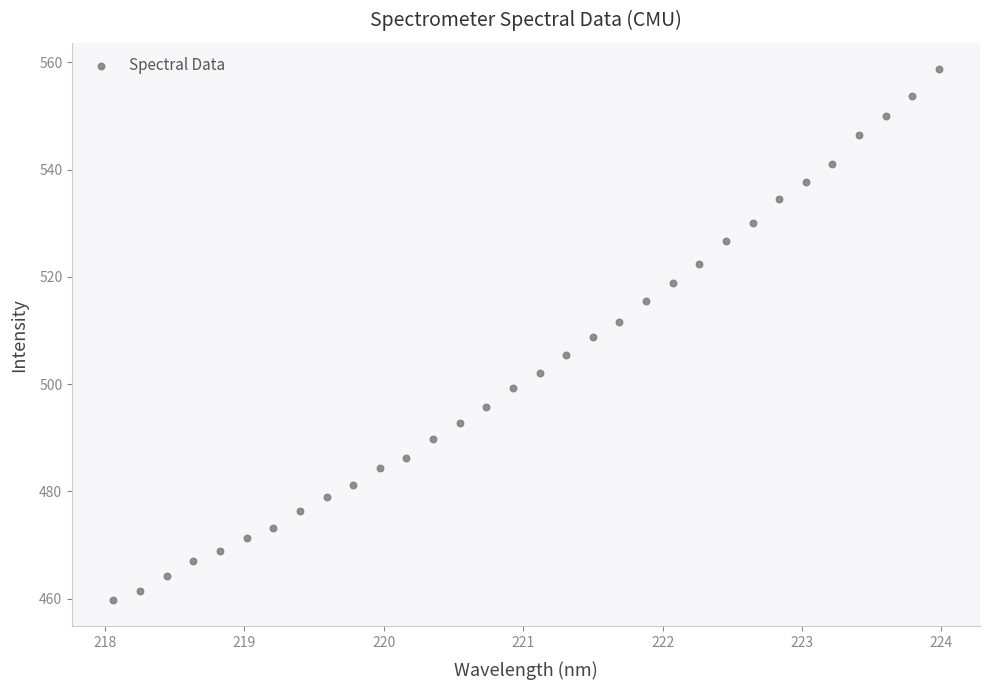

What is the range of X values (max minus min)?

5.9